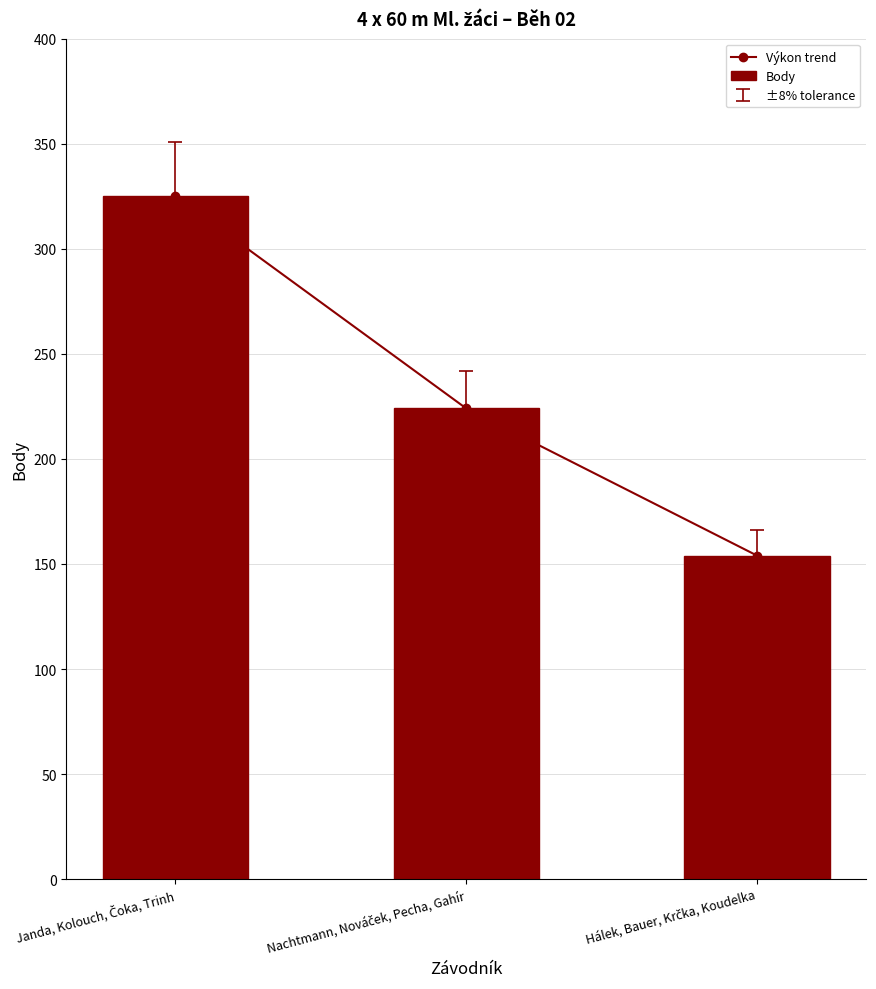

Rank the categories by Body value from highest to lowest.

Janda, Kolouch, Čoka, Trinh, Nachtmann, Nováček, Pecha, Gahír, Hálek, Bauer, Krčka, Koudelka